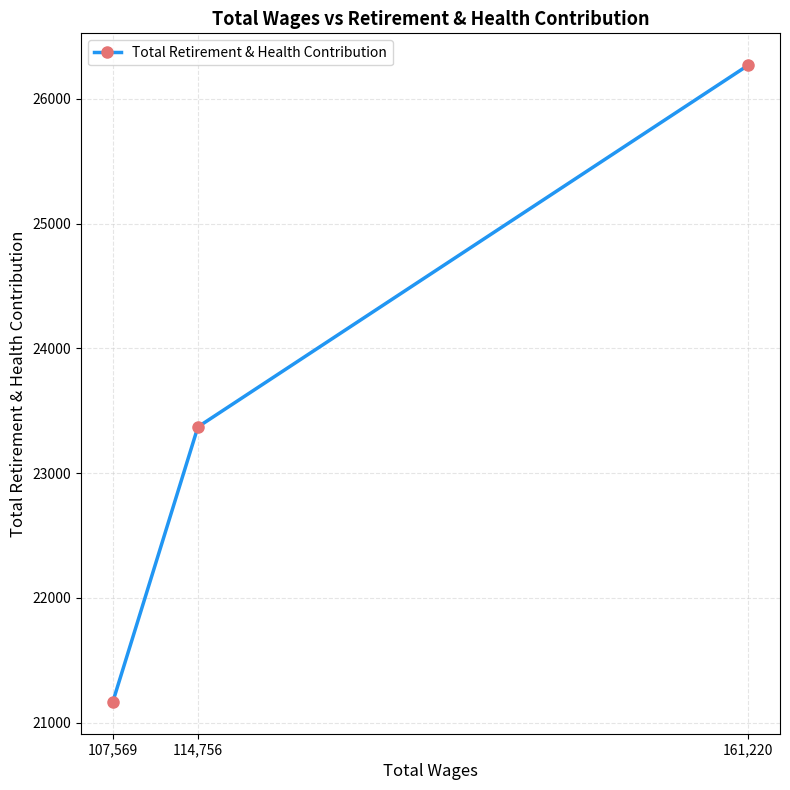

Where is the data nearest to the value 23718?

114,756